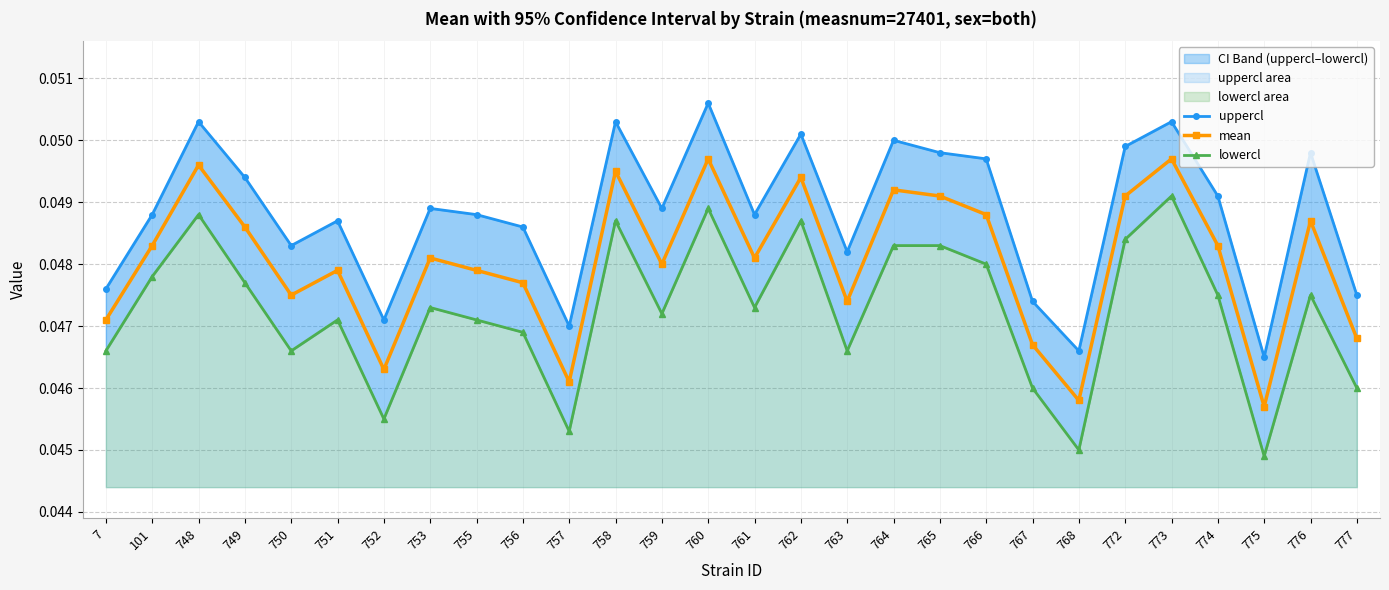

True or false: lowercl and uppercl cross at least once.

False